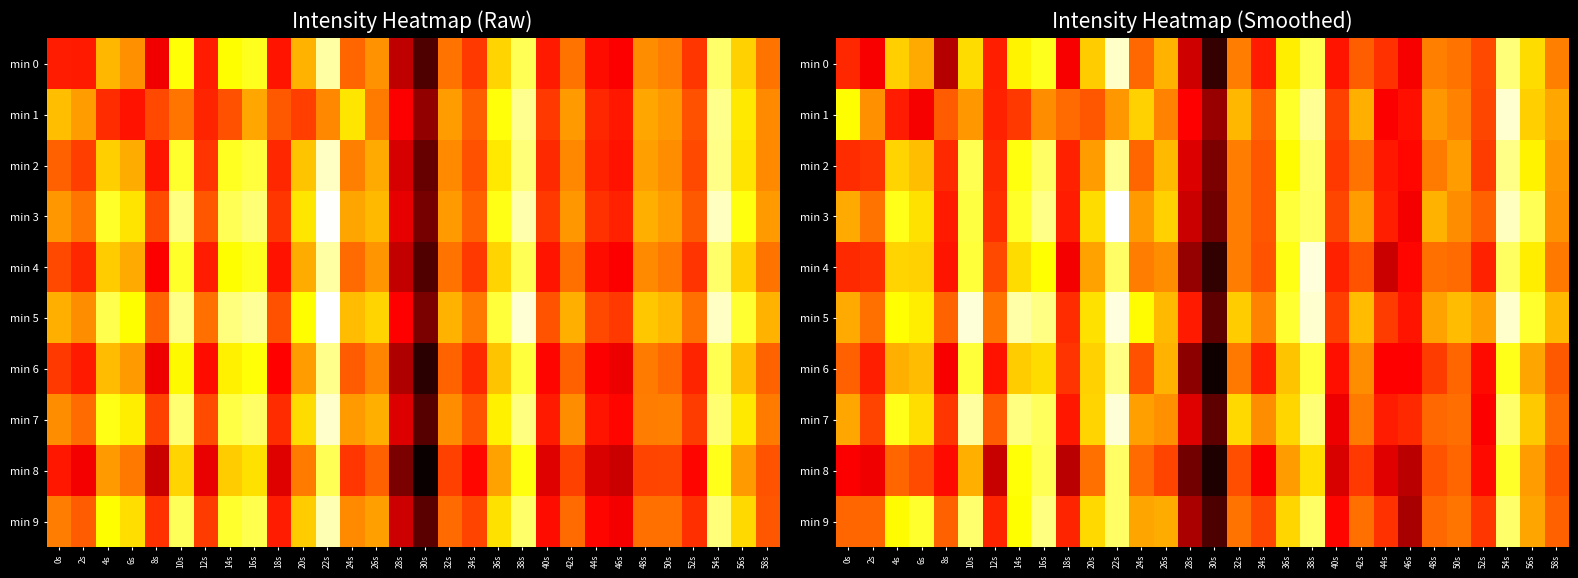

At which label does min 5 reach its peak?

22s